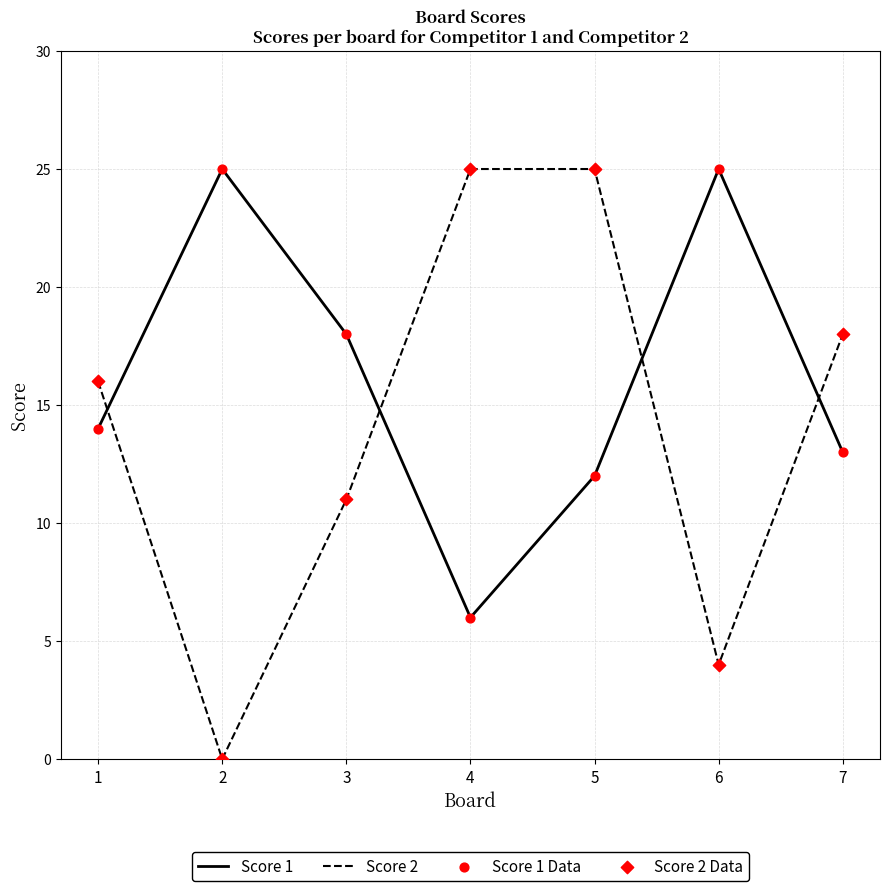

Which series has the widest spread of values?

Score 2